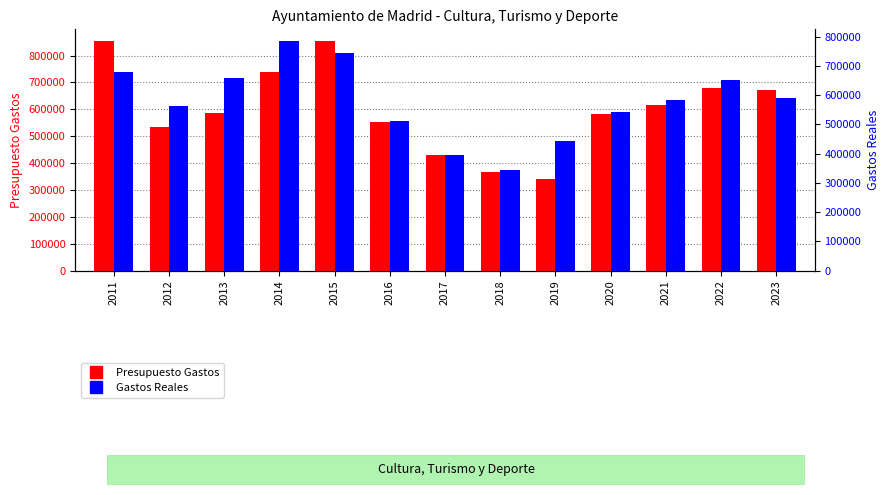

The Presupuesto Gastos series shows 215636.3 at 2013. True or false?

False